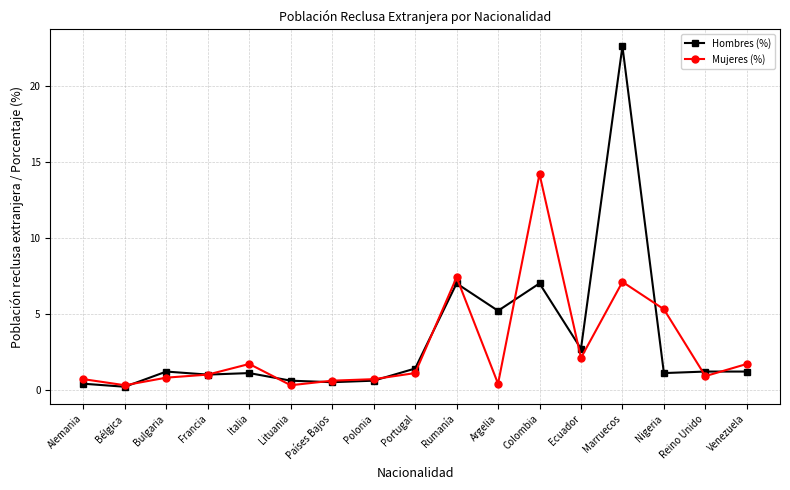

At how many categories does at least one series exceed 2?

6